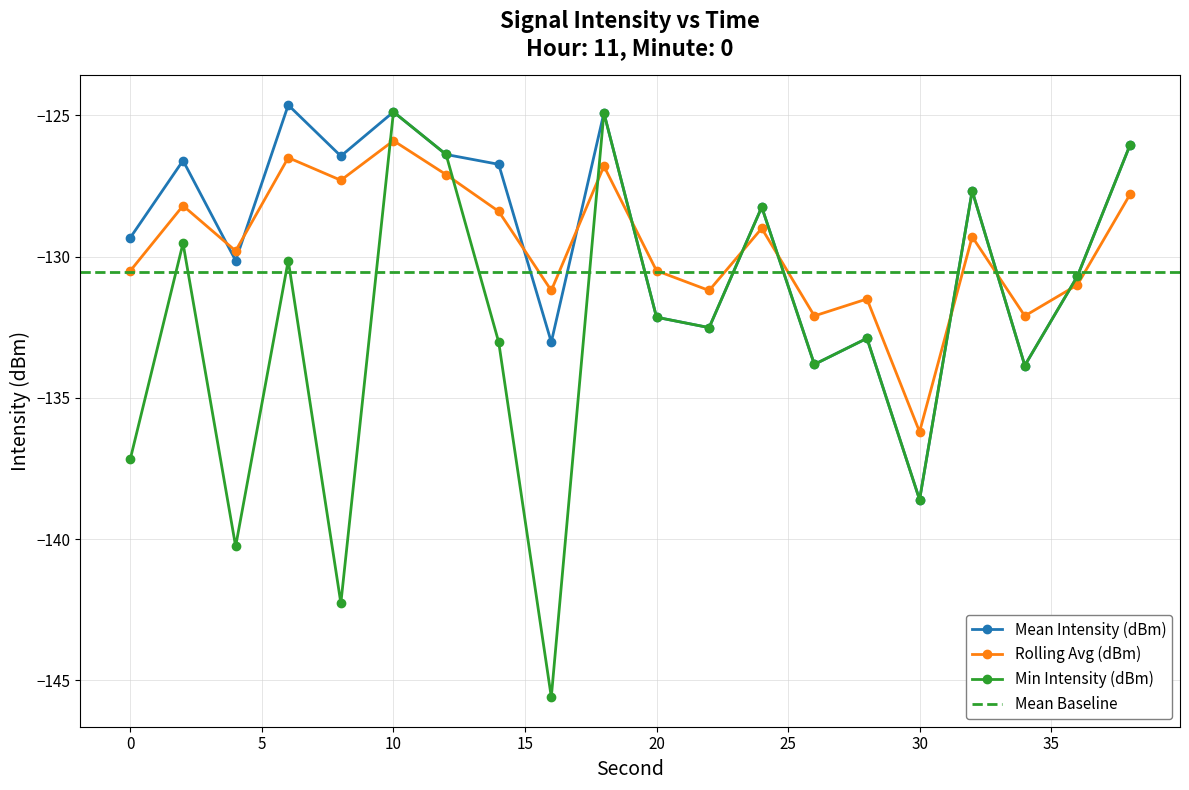

Is it true that Rolling Avg (dBm) equals -131.5 at 28?

True